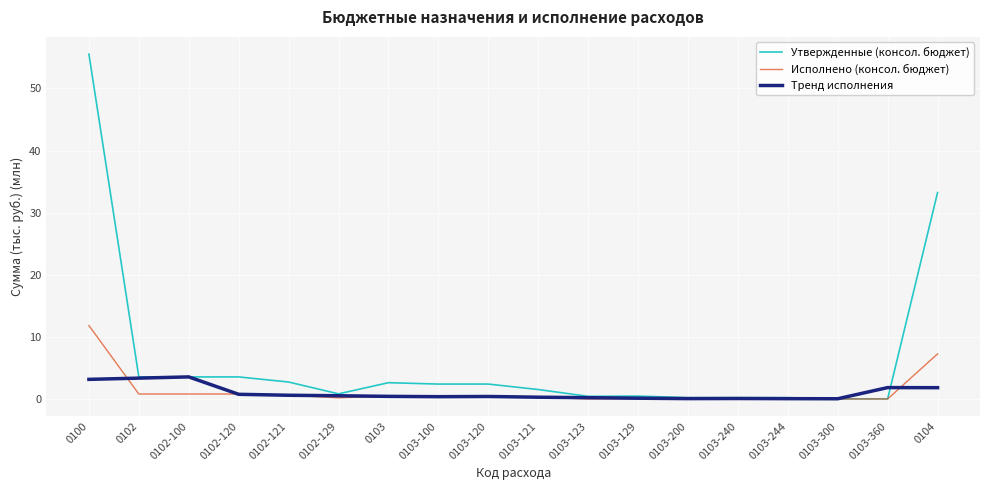

What position from the right is 0100?

18